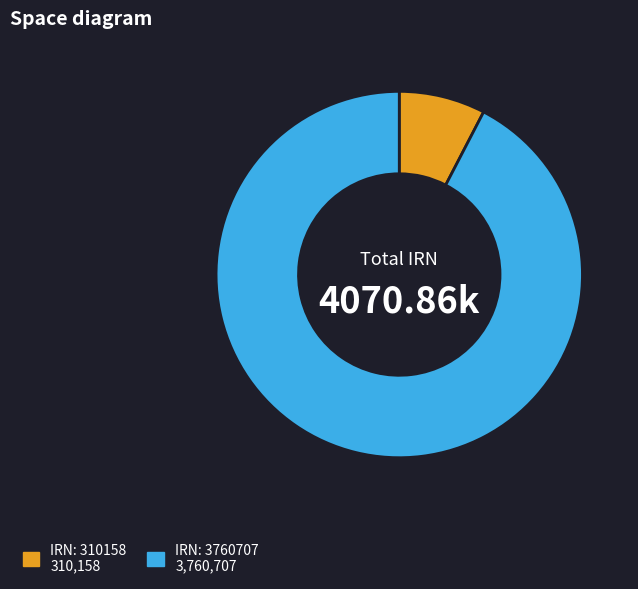

Is there a majority slice in this chart?

Yes